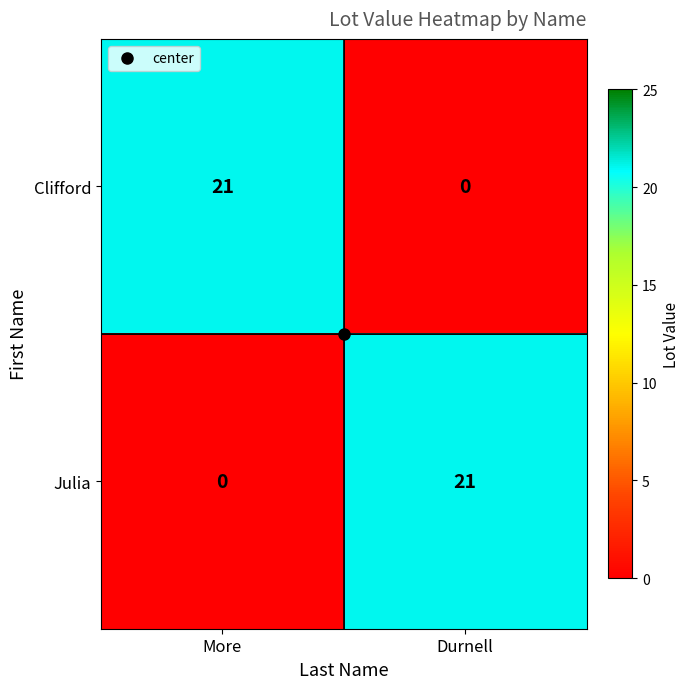

At which label does Clifford reach its minimum?

Durnell